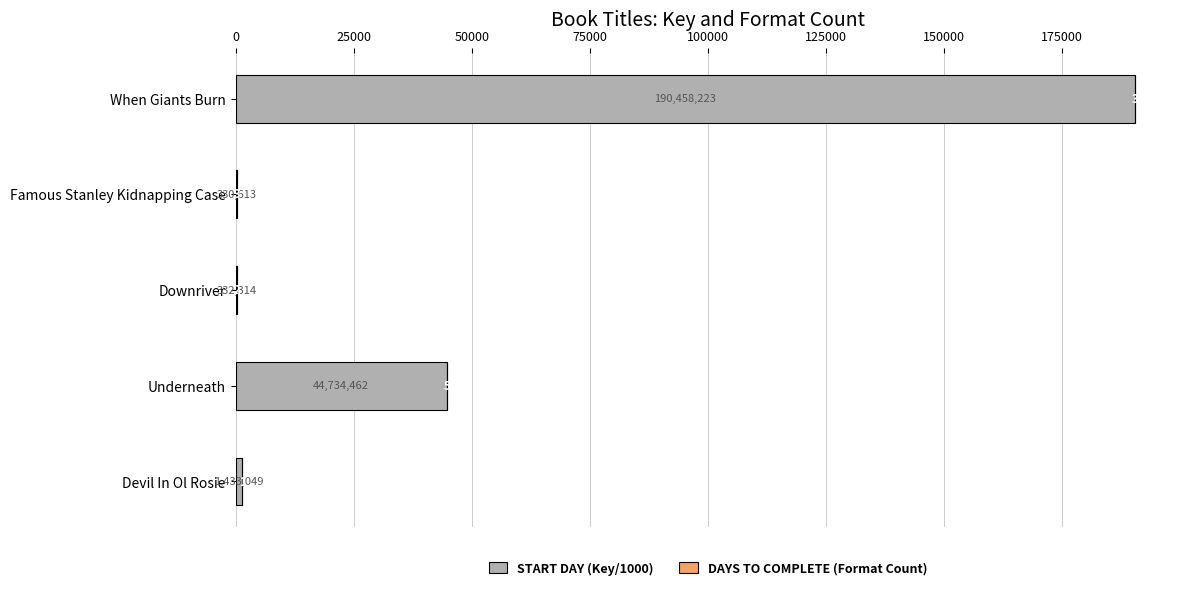

At which category is the sum across all series the highest?

When Giants Burn